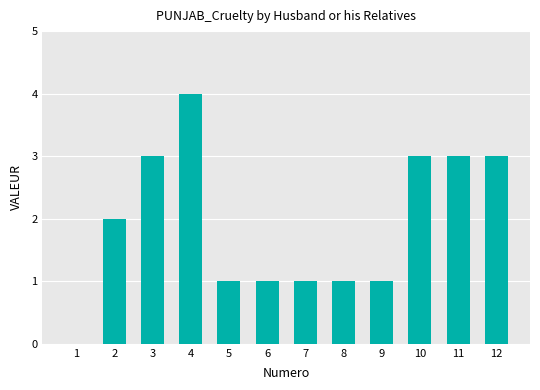

True or false: the data shows 1 at 8.

True